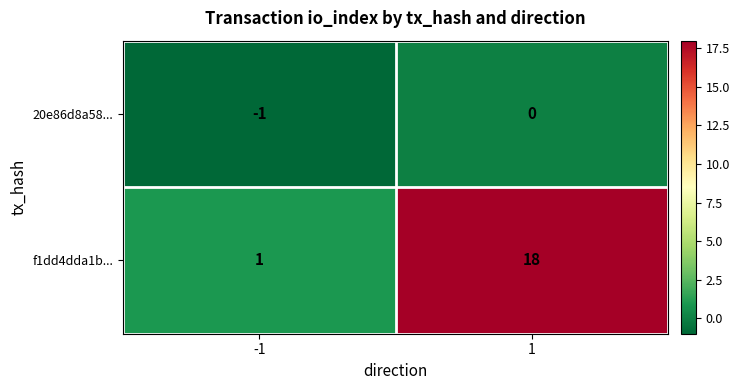

Is it true that f1dd4dda1b... equals 1 at -1?

True